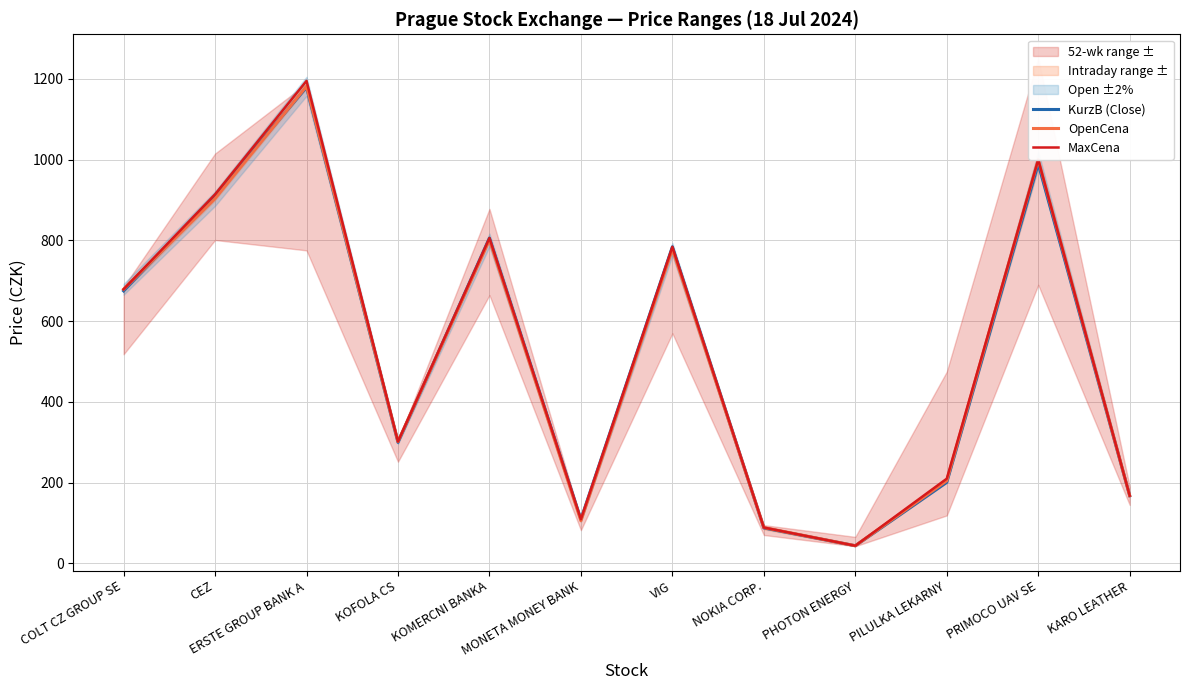

Between VIG and PHOTON ENERGY, which series saw the biggest shift?

KurzB (Close)